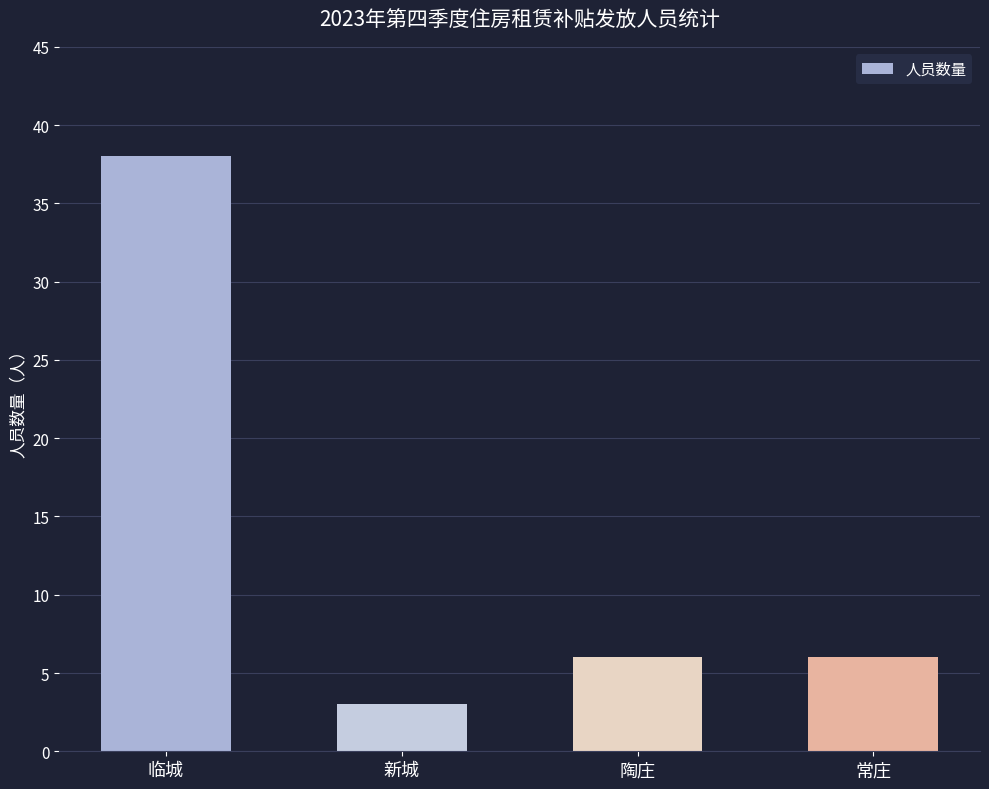

What is the greatest value displayed?

38